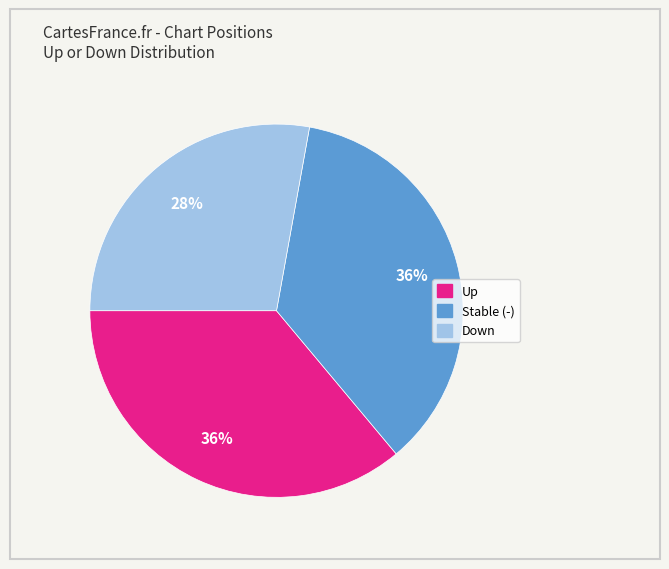

To the nearest percent, what is the average slice percentage?

33%